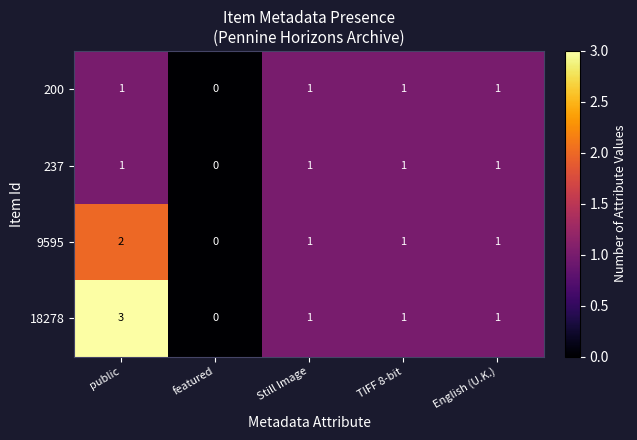

The value of 18278 at TIFF 8-bit is 0. True or false?

False